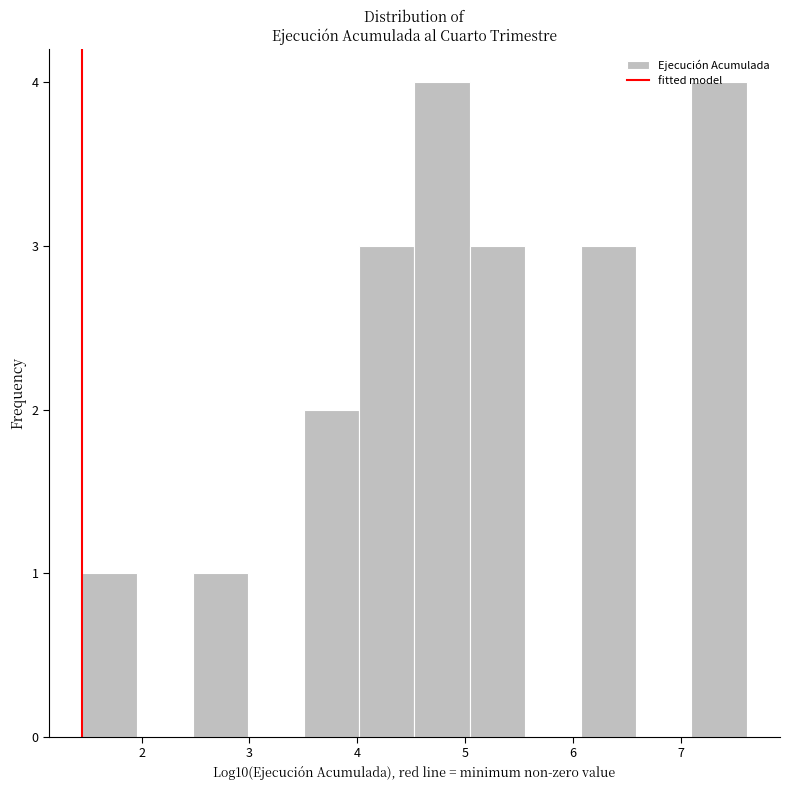

Reading left to right, transcribe this chart: for each bar, give the range it covers on the x-axis and its height. Neither the bar edges nor the heights are printed on the chart, so give them approximately, as read against the axes.

1.4 to 2.0: 1
2.0 to 2.5: 0
2.5 to 3.0: 1
3.0 to 3.5: 0
3.5 to 4.0: 2
4.0 to 4.5: 3
4.5 to 5.0: 4
5.0 to 5.6: 3
5.6 to 6.1: 0
6.1 to 6.6: 3
6.6 to 7.1: 0
7.1 to 7.6: 4